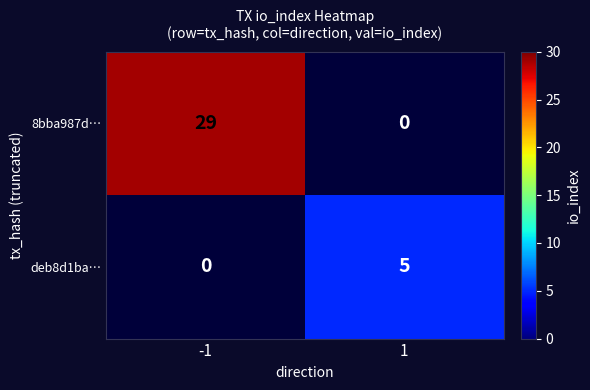

The 8bba987d… series shows 29 at -1. True or false?

True